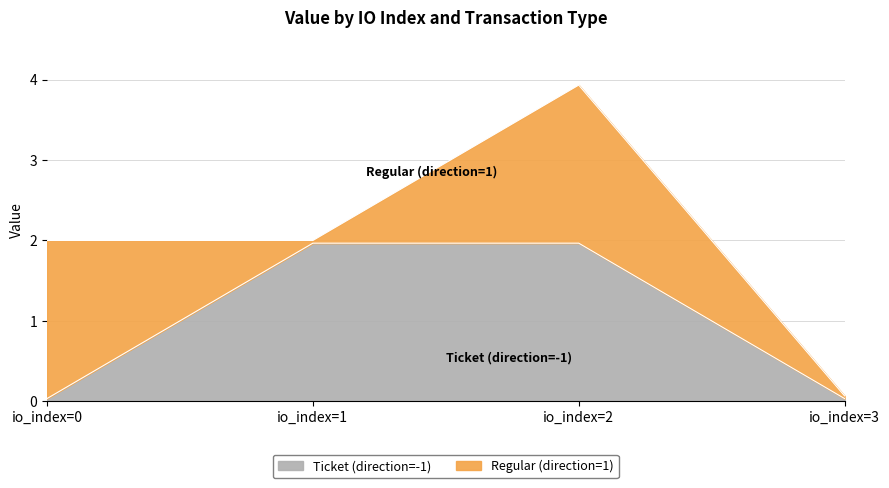

Where does the Ticket (direction=-1) series first go above 1?

io_index=1